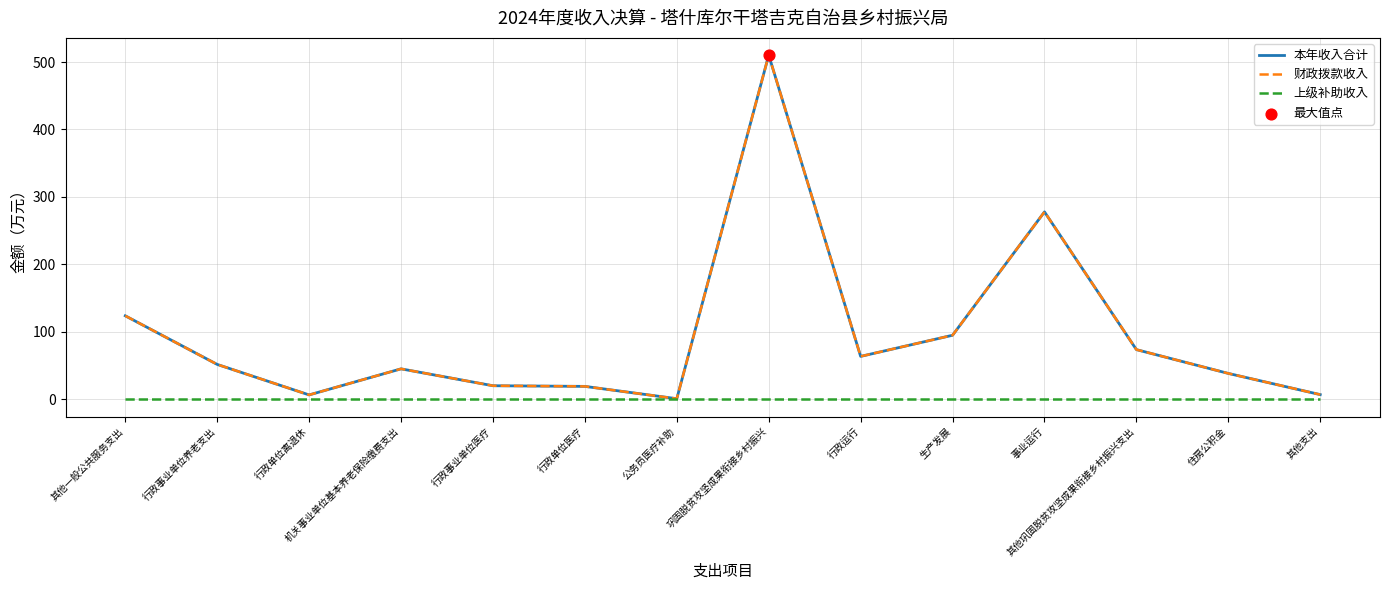

Does the chart have visible grid lines?

Yes